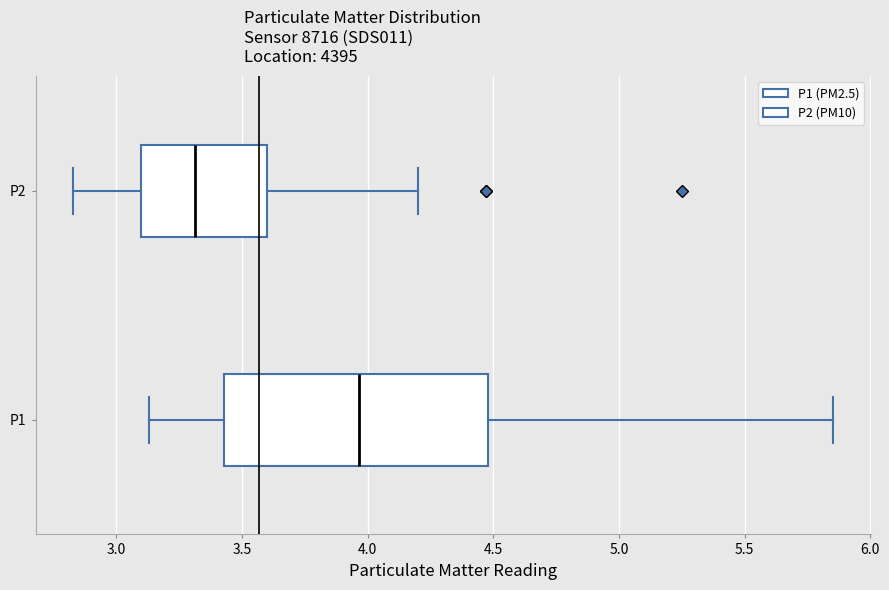

Comparing the boxes themselves (not the whiskers), which one is the widest?

P1